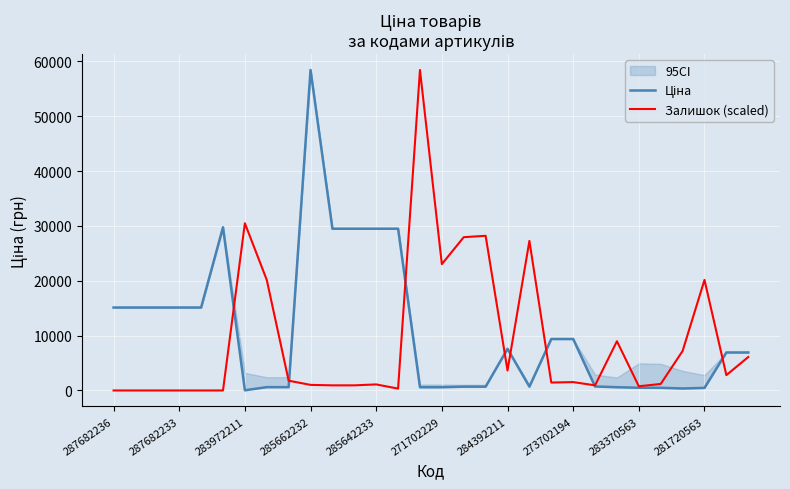

At how many categories does at least one series exceed 41308?

2